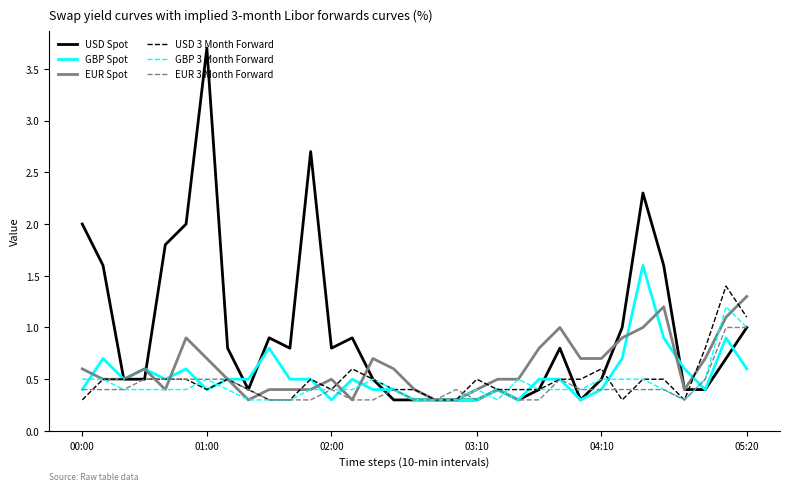

What is the smallest value displayed?

0.3